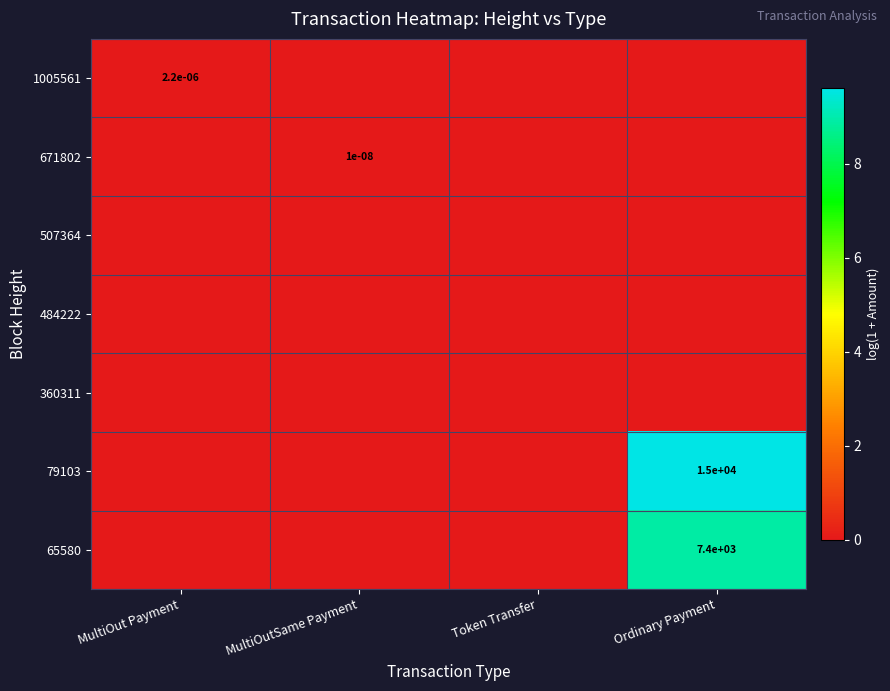

The value of 79103 at MultiOutSame Payment is 3.2. True or false?

False